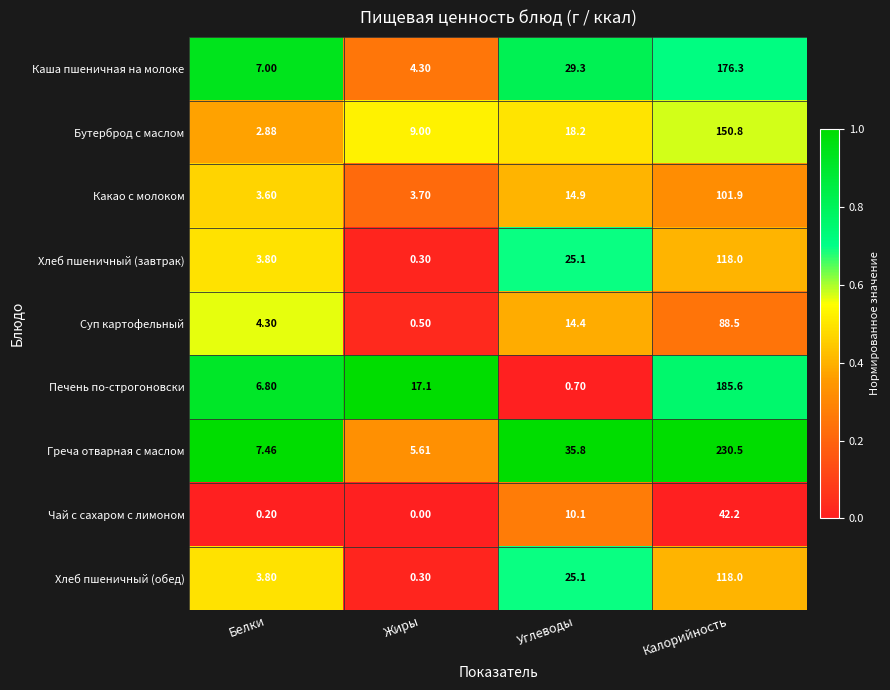

Rank the categories by Греча отварная с маслом value from lowest to highest.

Жиры, Белки, Углеводы, Калорийность